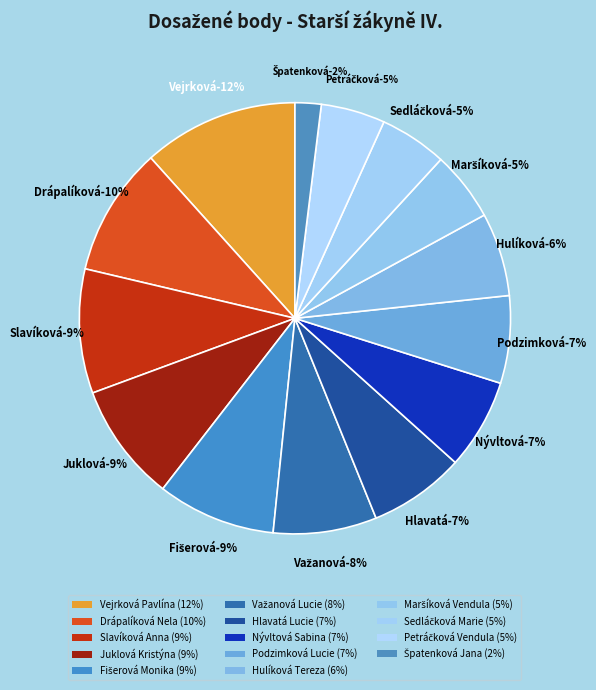

Do Nývltová Sabina and Hulíková Tereza together represent more than half of the pie?

No